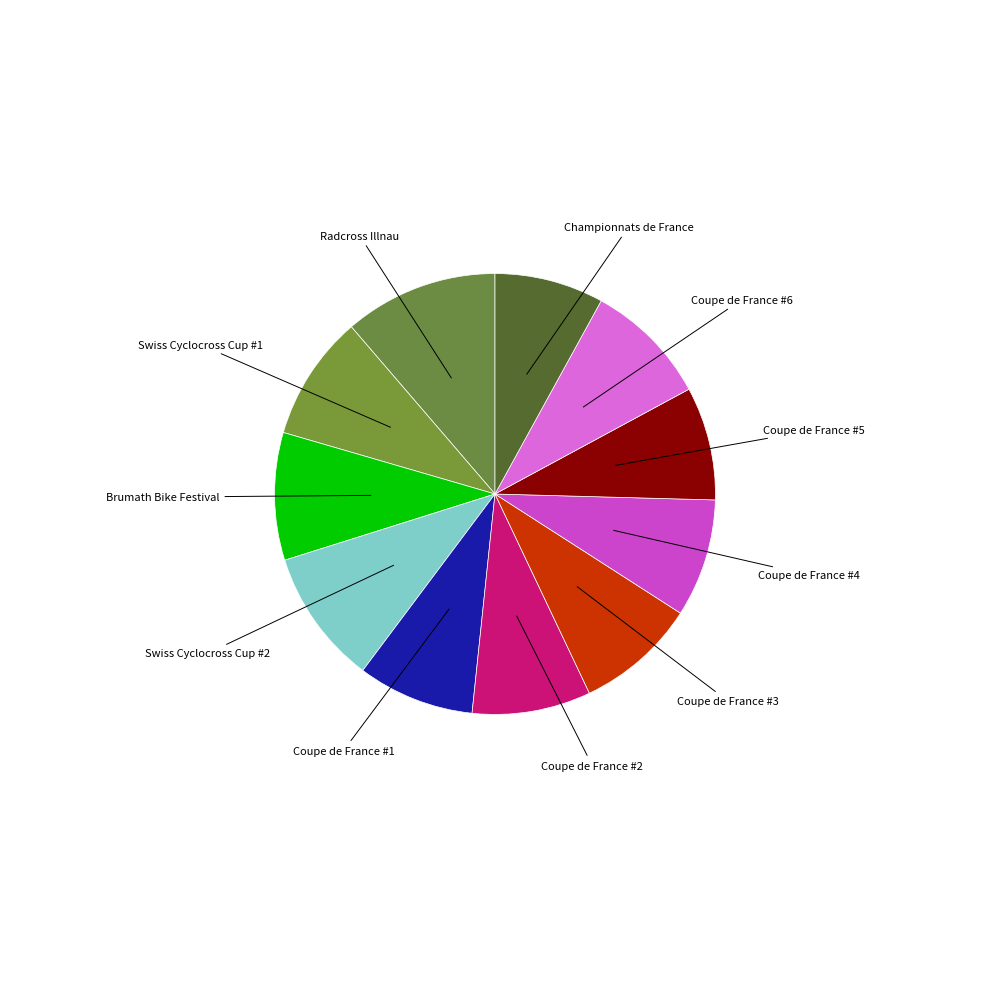

How many segments does this pie chart have?

11